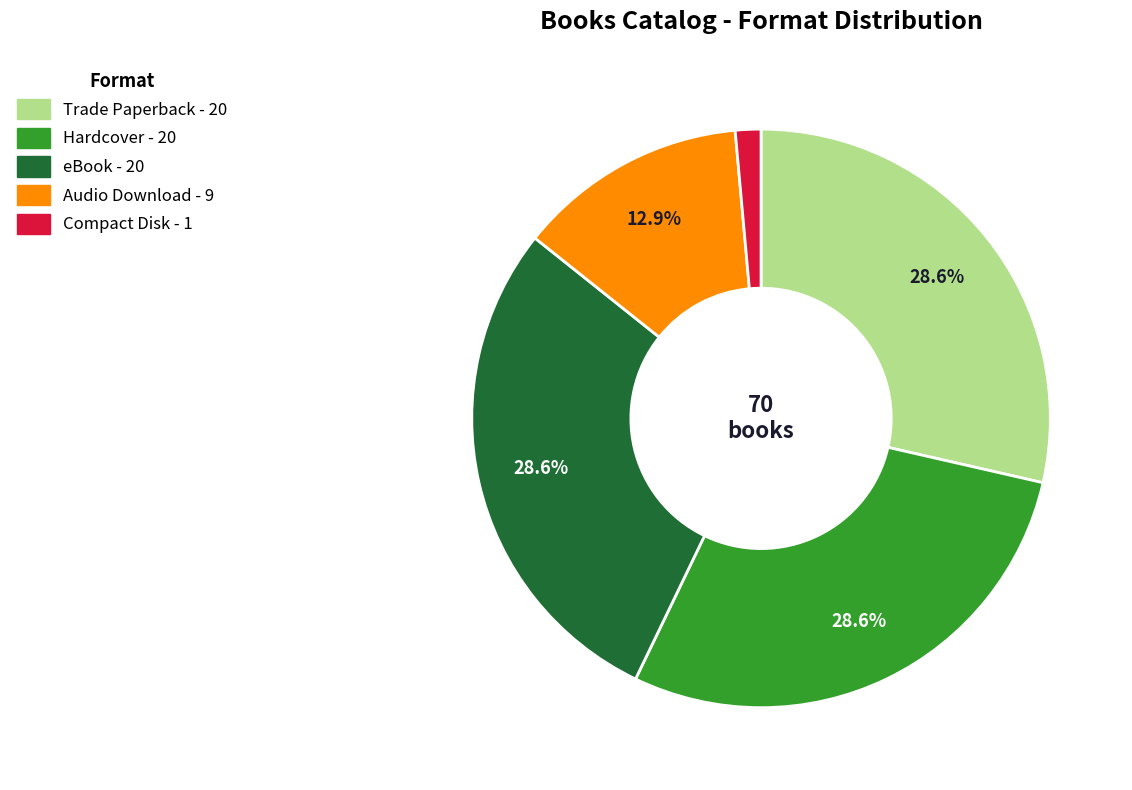

Which category has the smallest portion of the pie?

Compact Disk